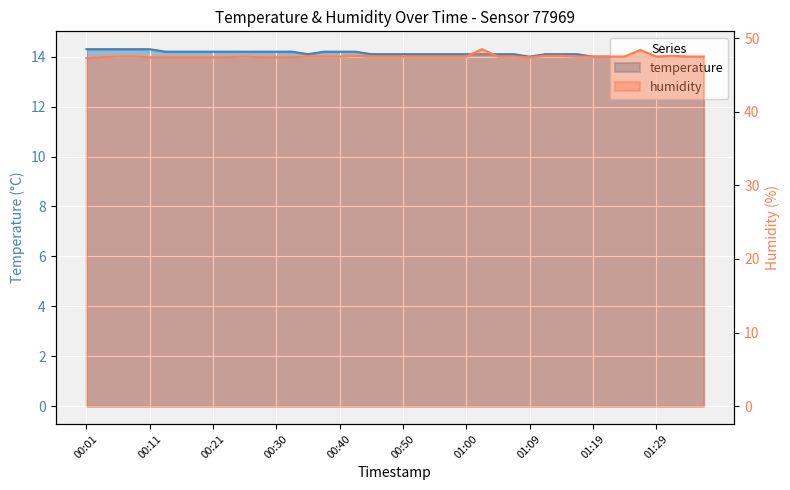

Which series has the largest range (max minus min)?

humidity